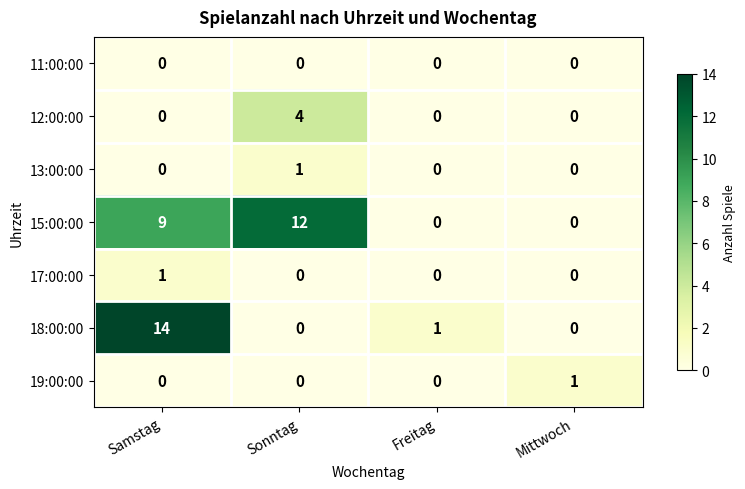

Which series changed the most between Sonntag and Mittwoch?

15:00:00